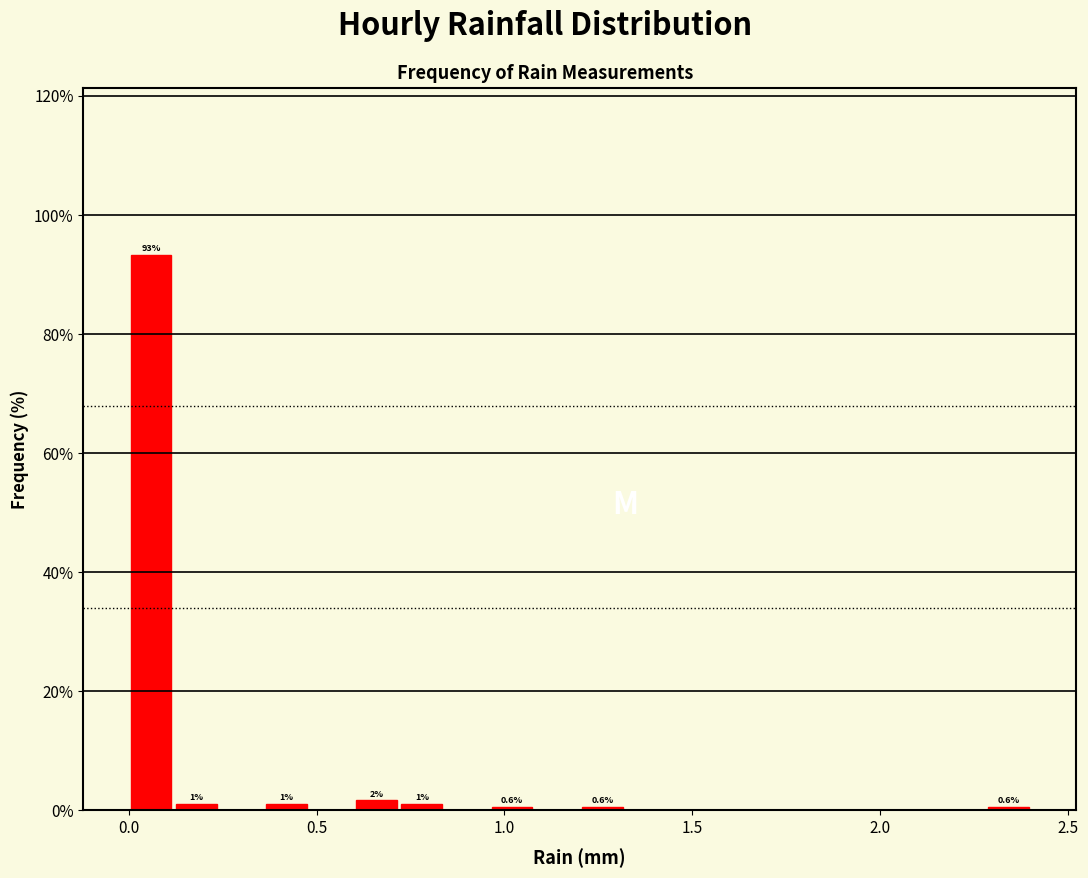

Read against the x-axis, roughly where is the centre of the tallest bar?

0.05